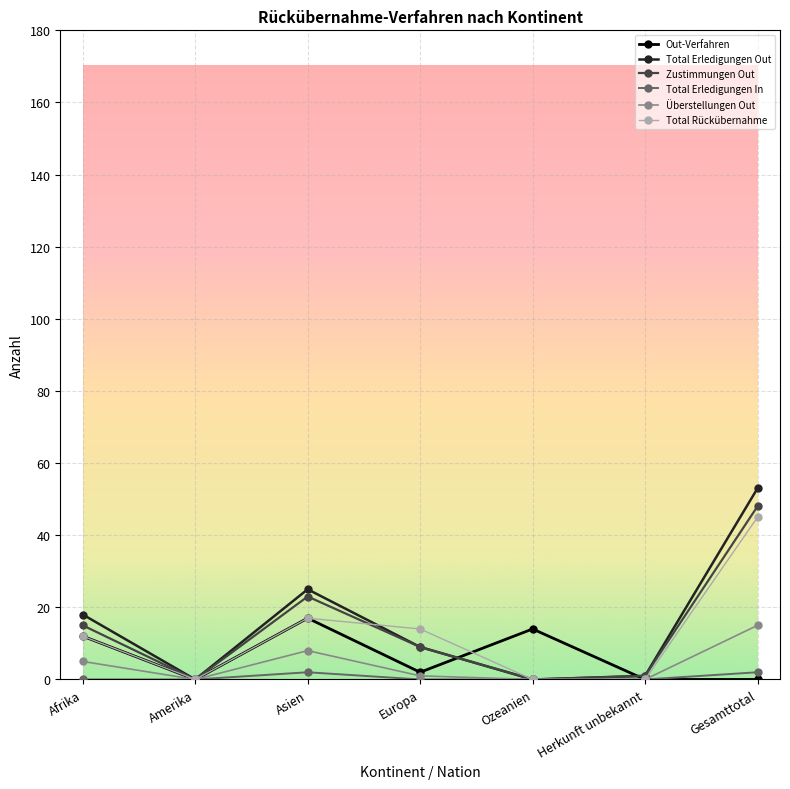

What is the difference between the highest and lowest values at Europa?

14